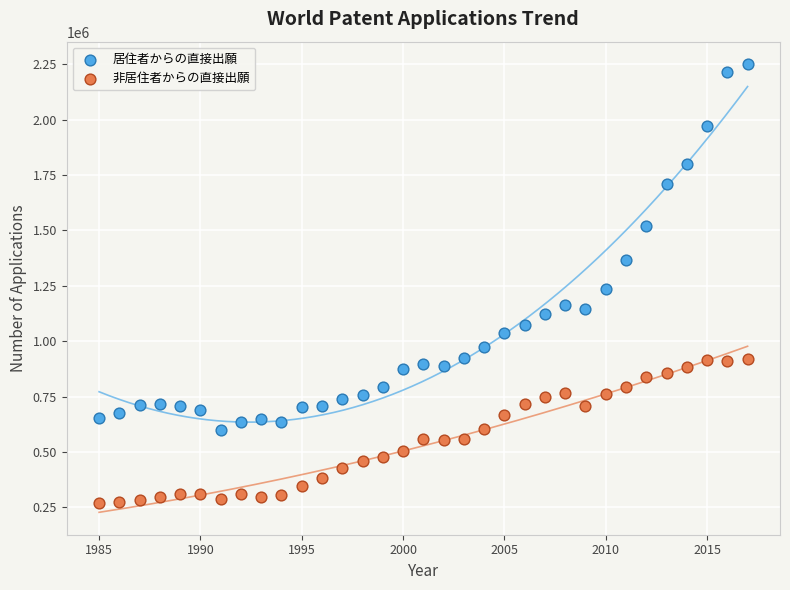

Which series has the widest spread of Y values?

居住者からの直接出願